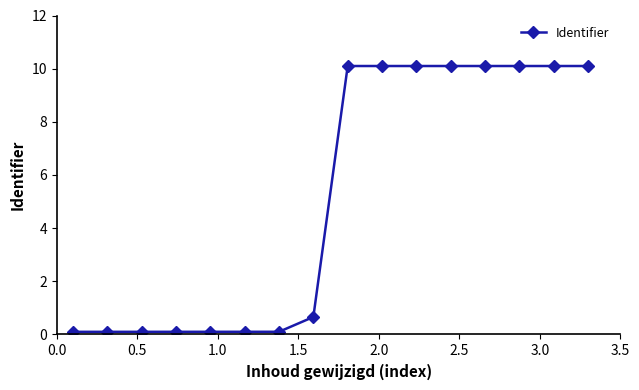

What is the difference between the maximum and minimum values?

10.0